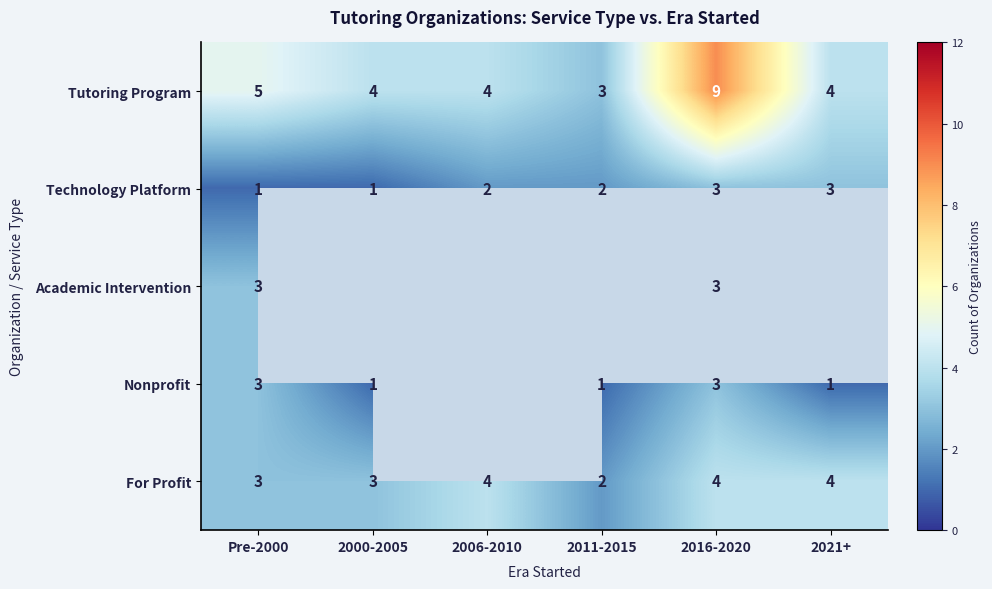

What is the spread (max minus min) of values at 2000-2005?

3.0